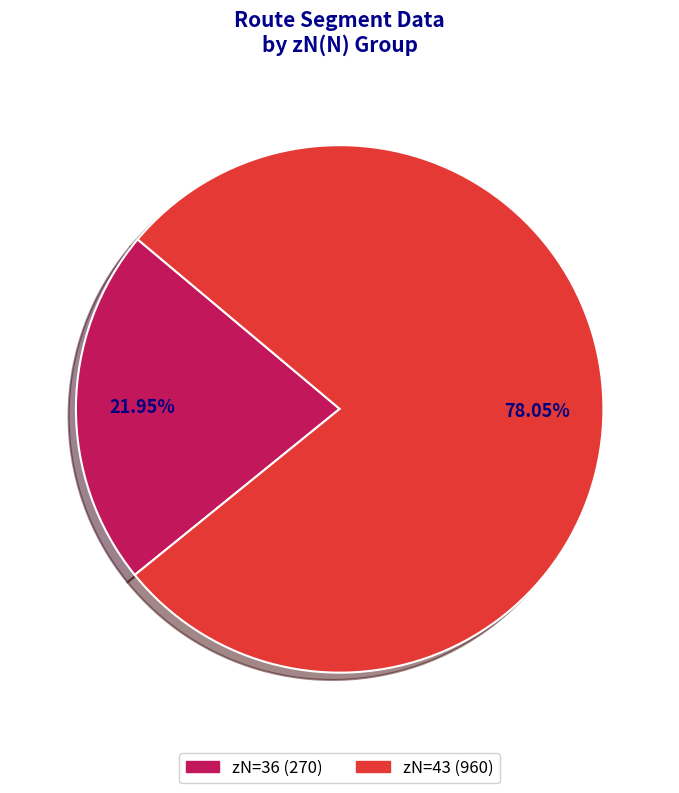

Does any single category account for the majority?

Yes